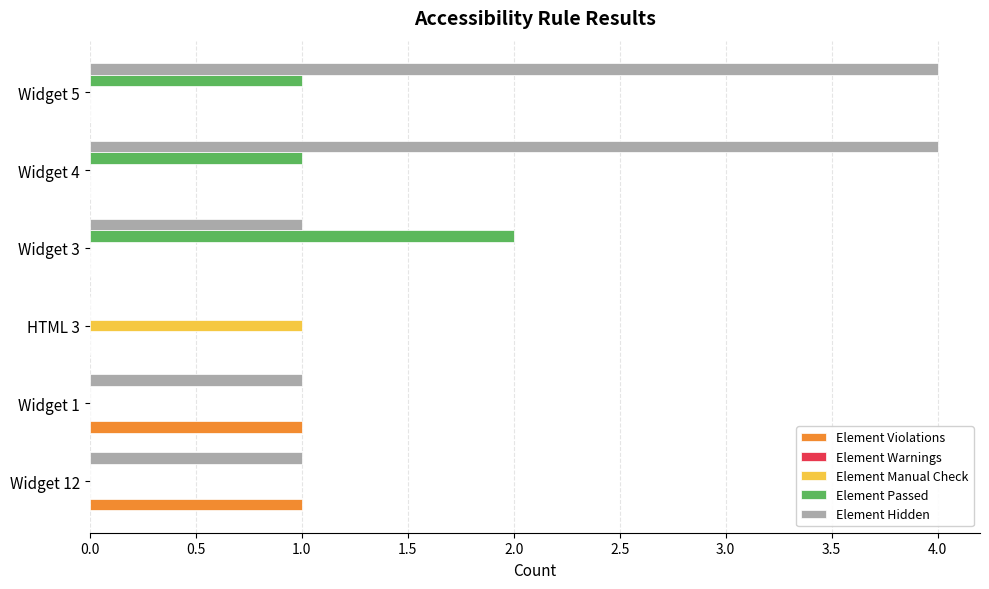

Which series has the largest range (max minus min)?

Element Hidden